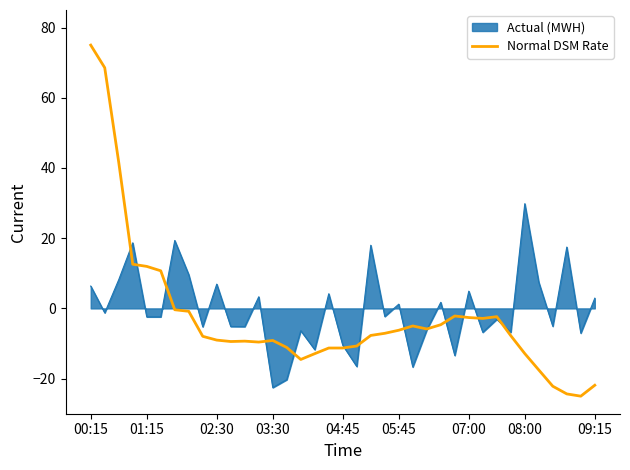

Rank the series by their maximum value, from highest to lowest.

Normal DSM Rate, Actual (MWH)